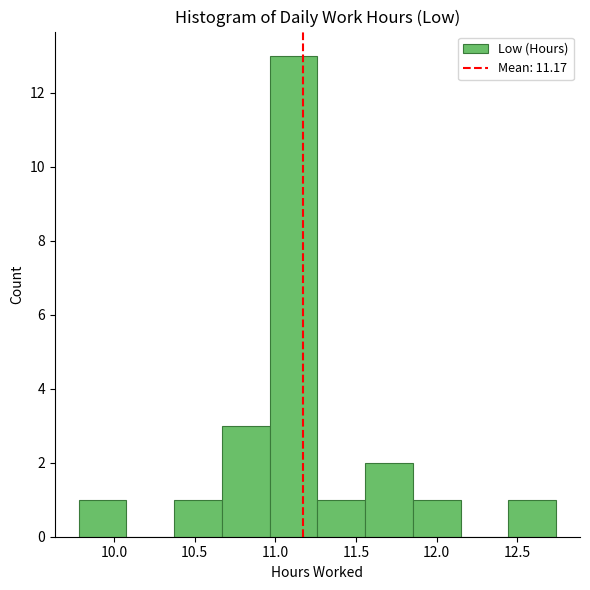

What is the height of the bar covering 11.25 to 11.55 on the x-axis? Neither the bar edges nor the heights are printed on the chart, so give them approximately, as read against the axes.

1